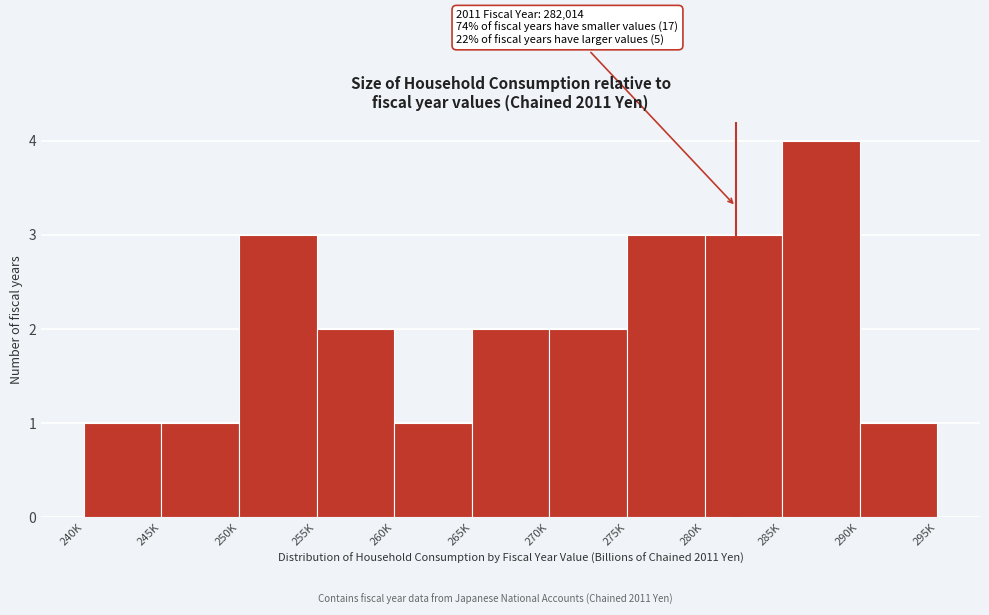

Reading left to right, what are all the values shown in this chart?

240K=1	245K=1	250K=3	255K=2	260K=1	265K=2	270K=2	275K=3	280K=3	285K=4	290K=1